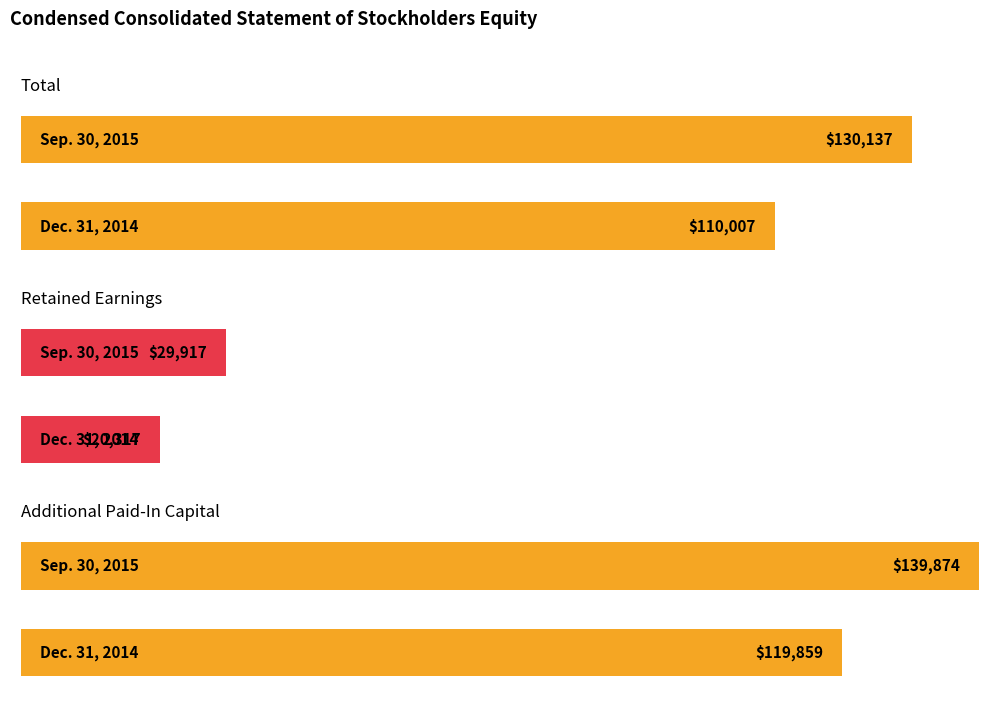

What is the average value of the Total series?

120072